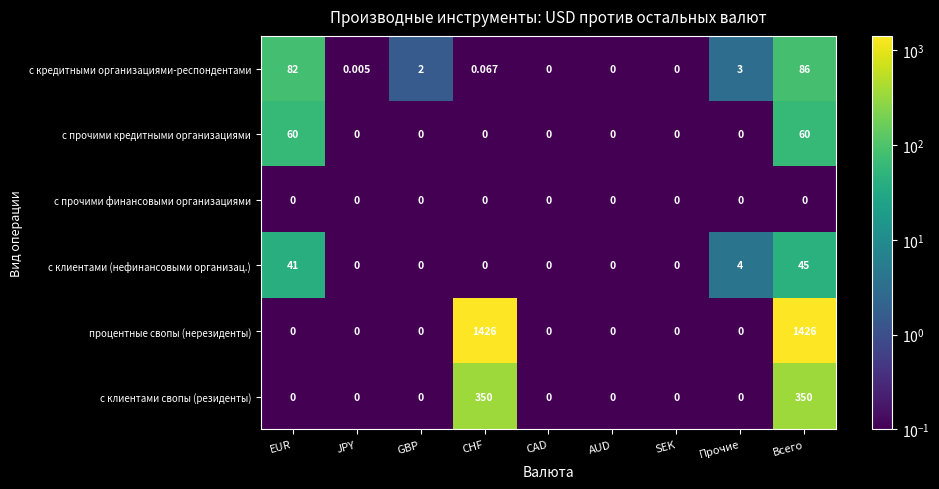

Which series has the largest range (max minus min)?

процентные свопы (нерезиденты)